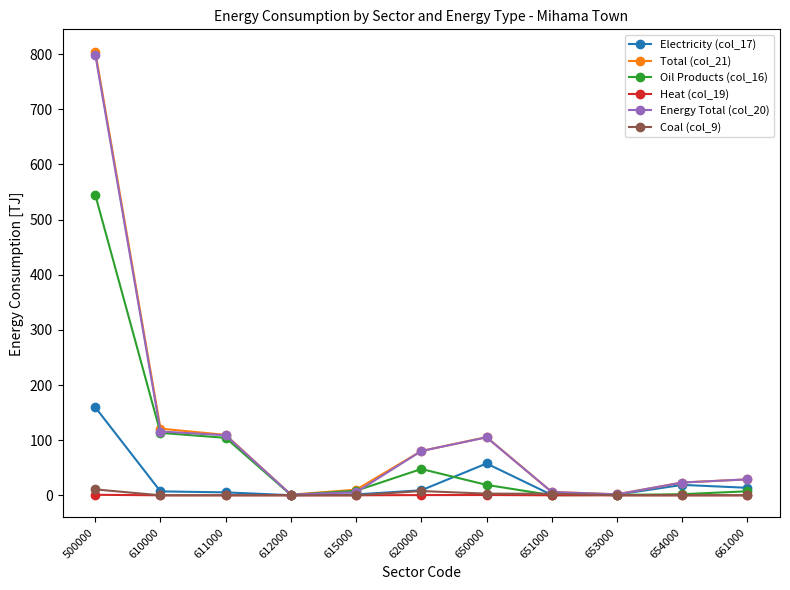

Which series has the largest range (max minus min)?

Total (col_21)